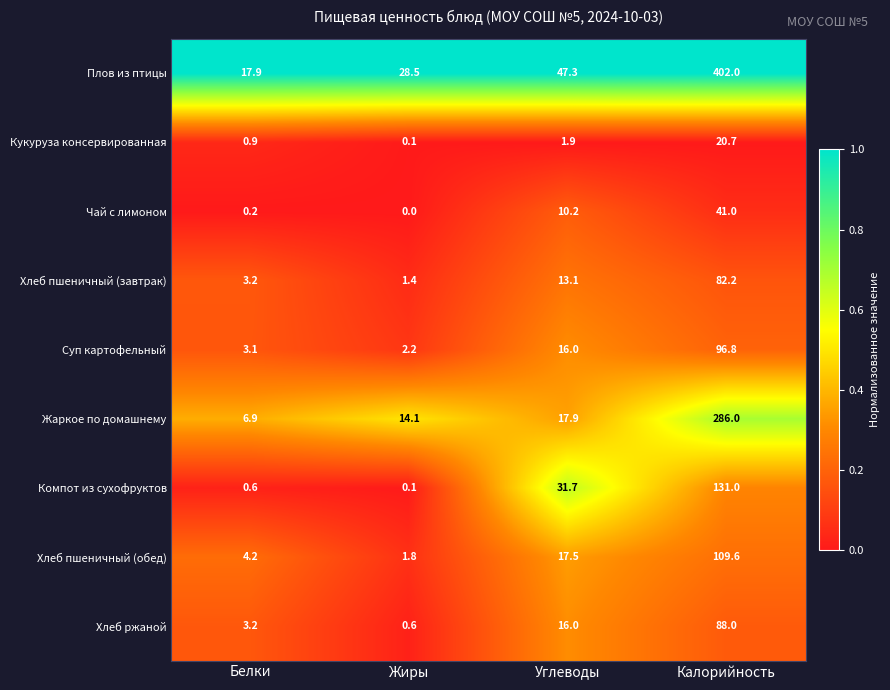

At which category is the sum across all series the highest?

Калорийность